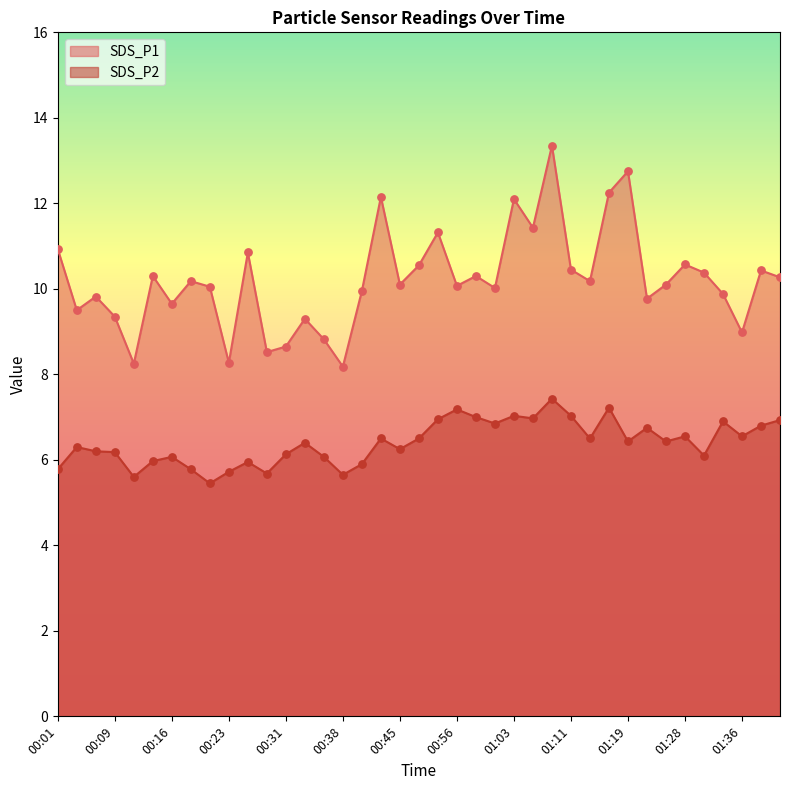

At which category is the sum across all series the highest?

01:09